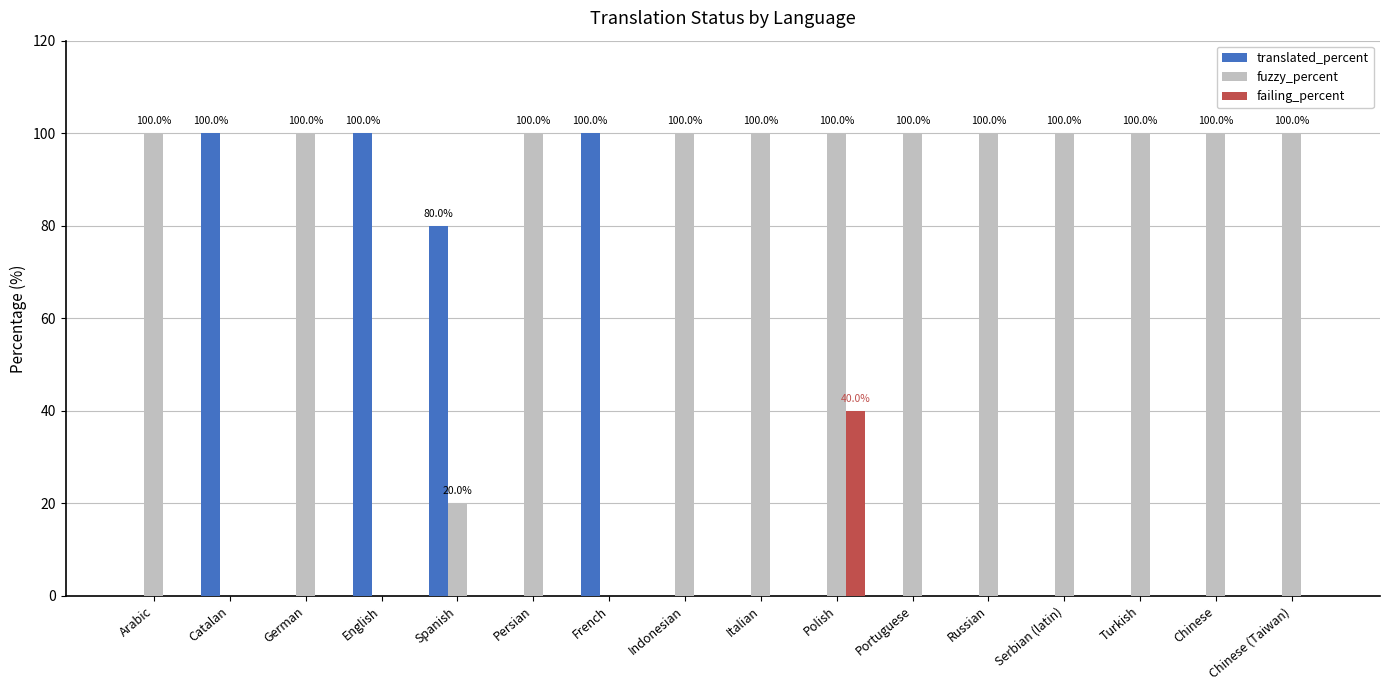

What is the highest value of the translated_percent series?

100